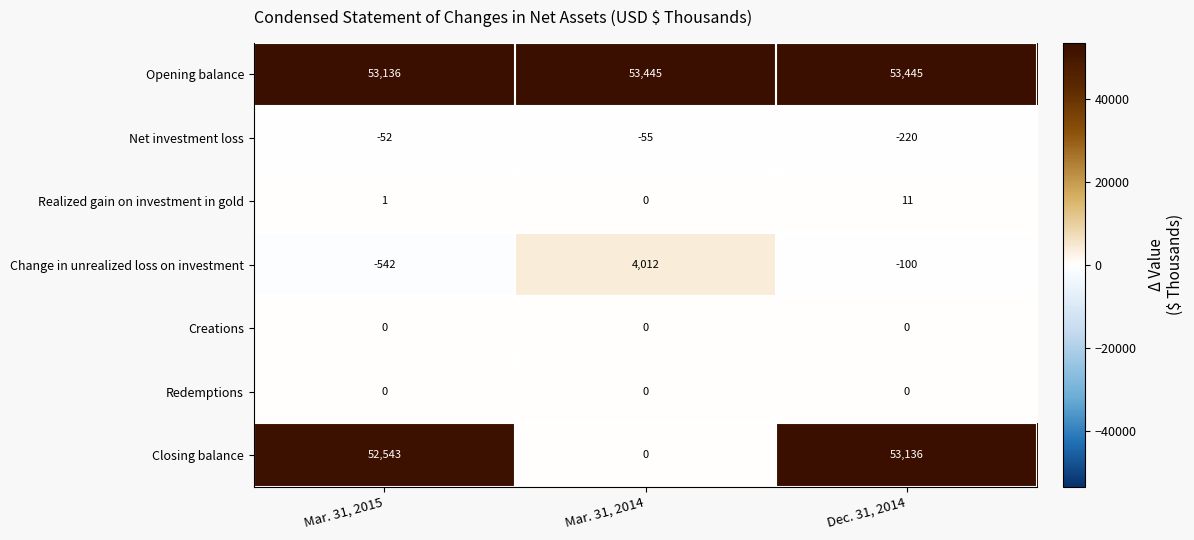

Reading right to left, transcribe all the data shown in this chart.

Opening balance: Dec. 31, 2014=53445	Mar. 31, 2014=53445	Mar. 31, 2015=53136
Net investment loss: Dec. 31, 2014=-220	Mar. 31, 2014=-55	Mar. 31, 2015=-52
Realized gain on investment in gold: Dec. 31, 2014=11	Mar. 31, 2014=0	Mar. 31, 2015=1
Change in unrealized loss on investment: Dec. 31, 2014=-100	Mar. 31, 2014=4012	Mar. 31, 2015=-542
Creations: Dec. 31, 2014=0	Mar. 31, 2014=0	Mar. 31, 2015=0
Redemptions: Dec. 31, 2014=0	Mar. 31, 2014=0	Mar. 31, 2015=0
Closing balance: Dec. 31, 2014=53136	Mar. 31, 2014=0	Mar. 31, 2015=52543